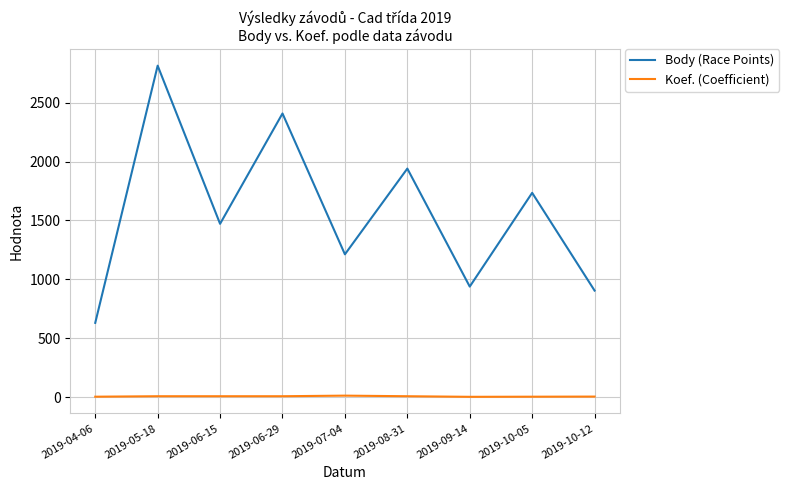

Which series changed the most between 2019-04-06 and 2019-05-18?

Body (Race Points)